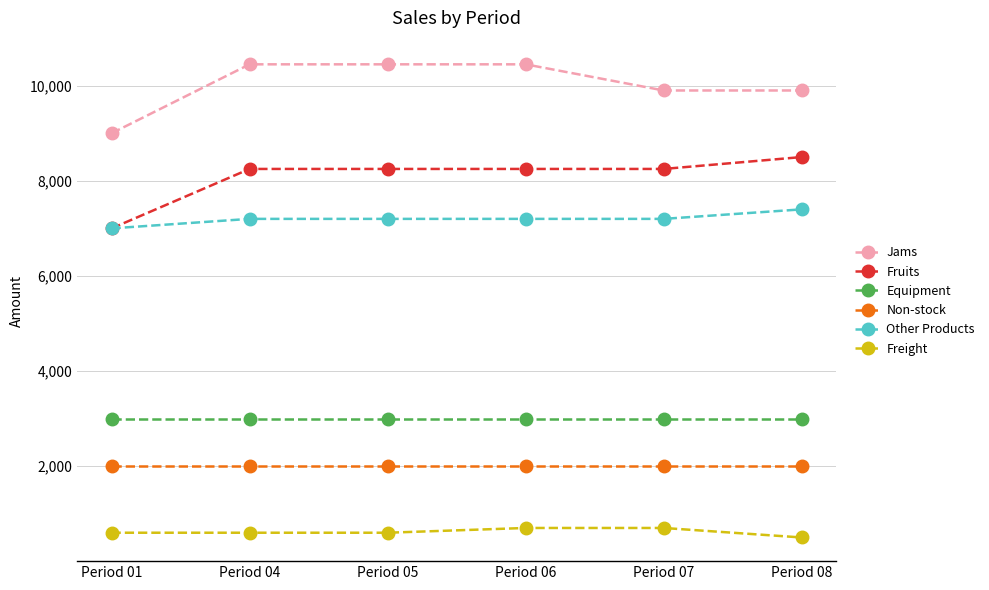

What is the difference between the highest and lowest values at Period 07?

9200